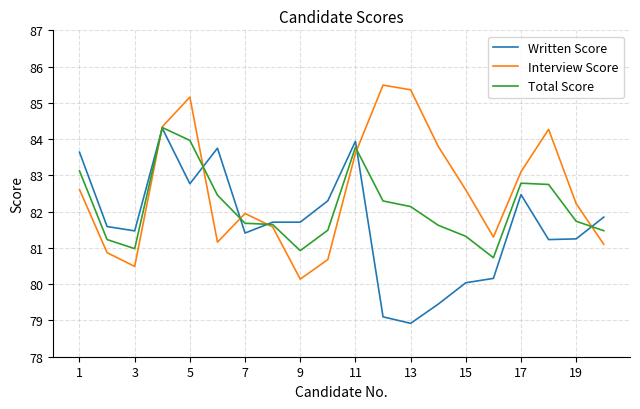

What is the smallest value displayed?

78.9